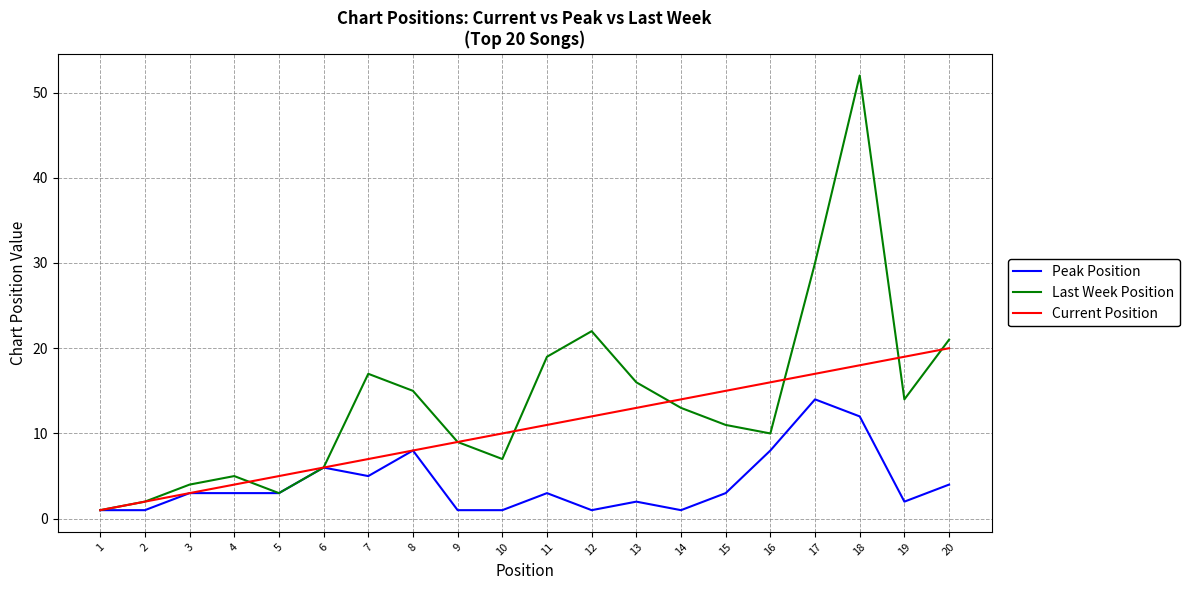

What is the difference between the Last Week Position values at 15 and 2?

9